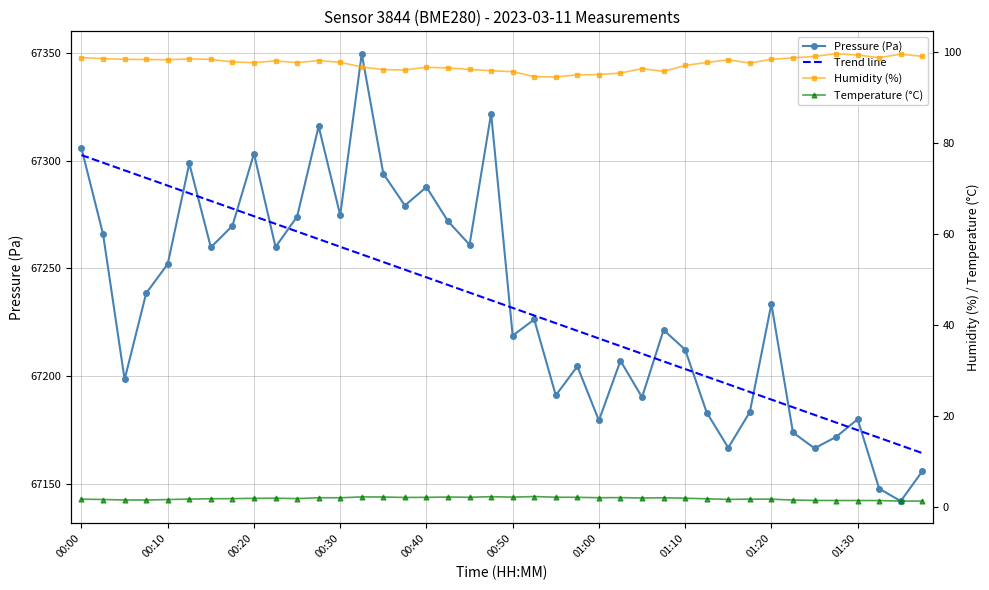

Reading left to right, extract all data points from this chart.

pressure: 00:00=67305.7	00:03=67265.9	00:05=67198.5	00:08=67238.5	00:10=67252.1	00:13=67298.7	00:15=67259.8	00:18=67269.8	00:20=67303.3	00:23=67260.0	00:25=67274.1	00:28=67316.0	00:30=67274.8	00:33=67349.7	00:35=67294.0	00:38=67279.2	00:40=67287.8	00:43=67271.9	00:45=67261.0	00:48=67321.9	00:50=67218.8	00:53=67226.3	00:55=67191.1	00:58=67204.6	01:00=67179.5	01:03=67207.2	01:05=67190.2	01:08=67221.5	01:10=67212.3	01:13=67183.2	01:15=67166.8	01:18=67183.4	01:20=67233.5	01:23=67173.9	01:25=67166.6	01:28=67171.8	01:30=67180.0	01:33=67147.8	01:35=67142.1	01:38=67155.9
temperature: 00:00=1.7	00:03=1.7	00:05=1.6	00:08=1.6	00:10=1.6	00:13=1.8	00:15=1.8	00:18=1.9	00:20=1.9	00:23=1.9	00:25=1.9	00:28=2.0	00:30=2.0	00:33=2.2	00:35=2.2	00:38=2.1	00:40=2.1	00:43=2.2	00:45=2.1	00:48=2.3	00:50=2.2	00:53=2.3	00:55=2.2	00:58=2.1	01:00=2.0	01:03=2.1	01:05=2.0	01:08=2.0	01:10=1.9	01:13=1.8	01:15=1.7	01:18=1.7	01:20=1.7	01:23=1.5	01:25=1.5	01:28=1.4	01:30=1.4	01:33=1.4	01:35=1.3	01:38=1.3
humidity: 00:00=98.8	00:03=98.5	00:05=98.4	00:08=98.4	00:10=98.3	00:13=98.5	00:15=98.4	00:18=97.8	00:20=97.7	00:23=98.0	00:25=97.7	00:28=98.1	00:30=97.7	00:33=96.7	00:35=96.1	00:38=96.0	00:40=96.6	00:43=96.5	00:45=96.2	00:48=95.9	00:50=95.7	00:53=94.6	00:55=94.5	00:58=95.0	01:00=95.0	01:03=95.4	01:05=96.3	01:08=95.7	01:10=97.0	01:13=97.7	01:15=98.3	01:18=97.6	01:20=98.4	01:23=98.7	01:25=99.0	01:28=99.6	01:30=99.3	01:33=98.8	01:35=99.5	01:38=99.0